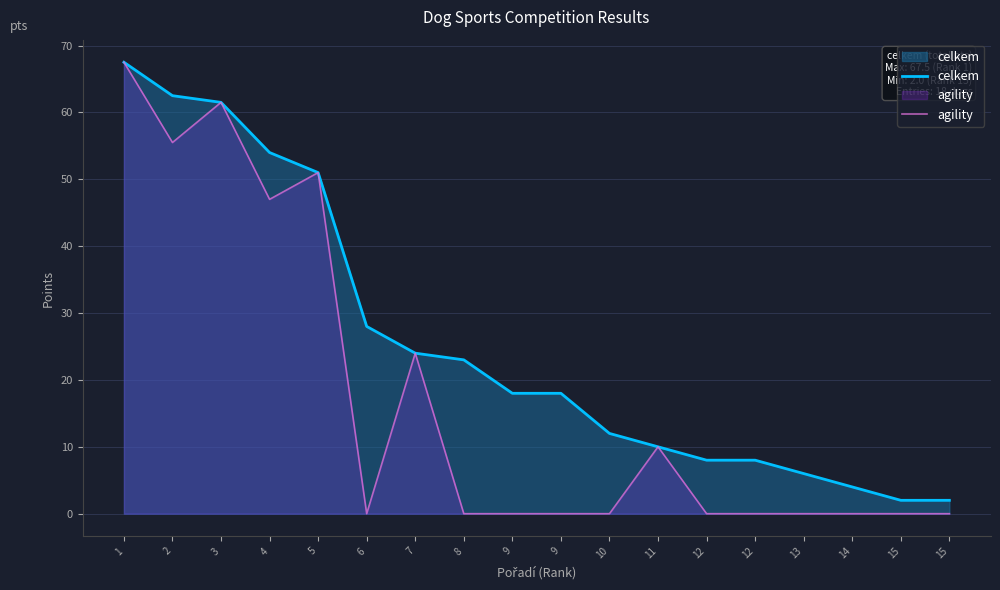

Where is the first local maximum for agility?

3